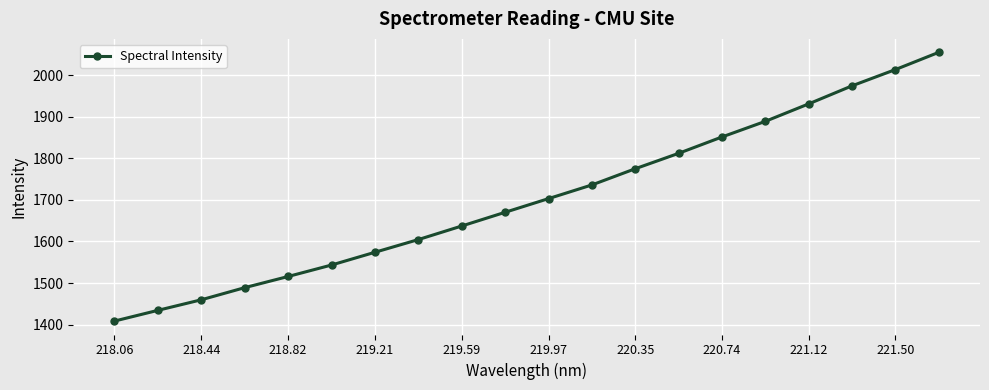

What is the average value?

1703.9